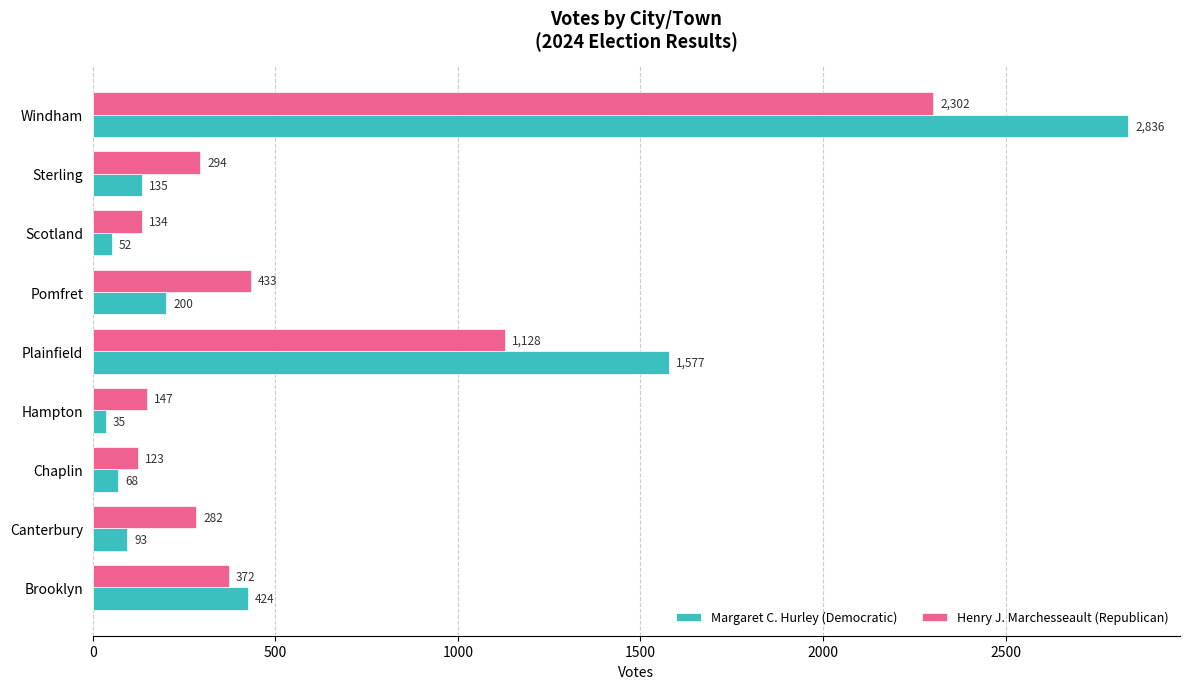

What is the difference between the maximum and minimum values in the Henry J. Marchesseault (Republican) series?

2179